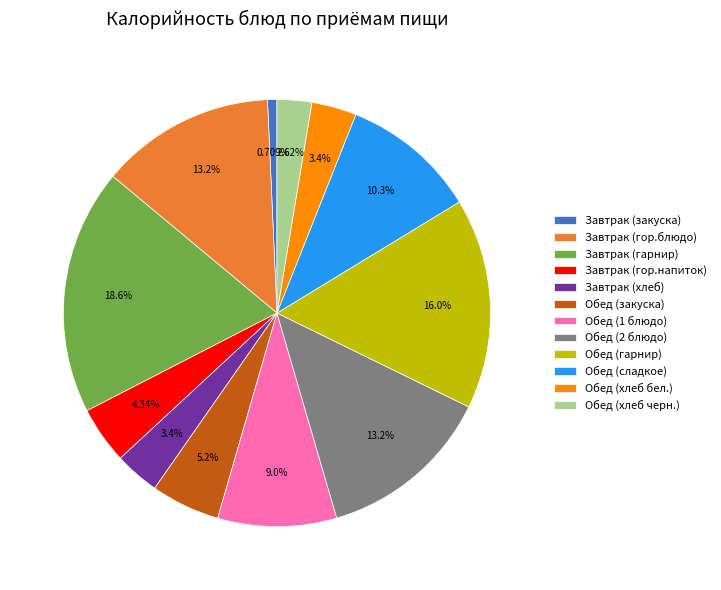

What is the ratio of the value at Обед (гарнир) to the value at Обед (2 блюдо)?

1.2